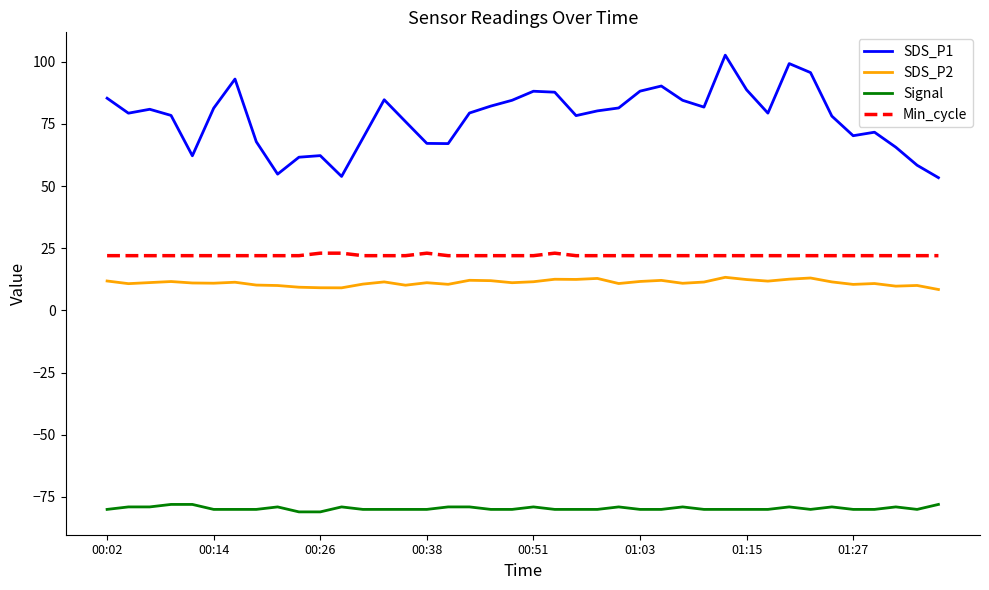

What is the lowest value of the Signal series?

-81.0